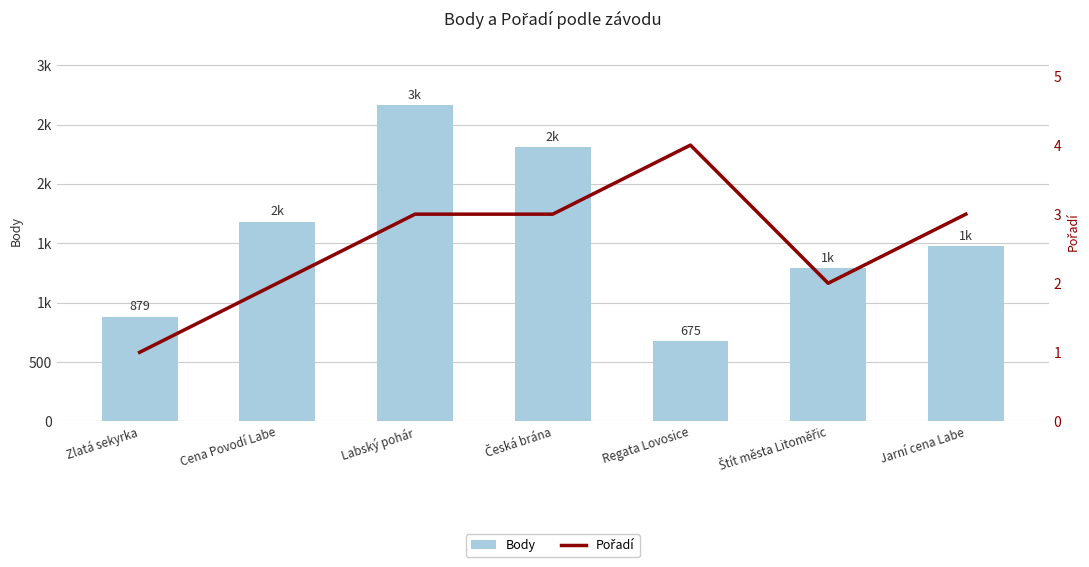

How many data points in Pořadí are above 3?

1